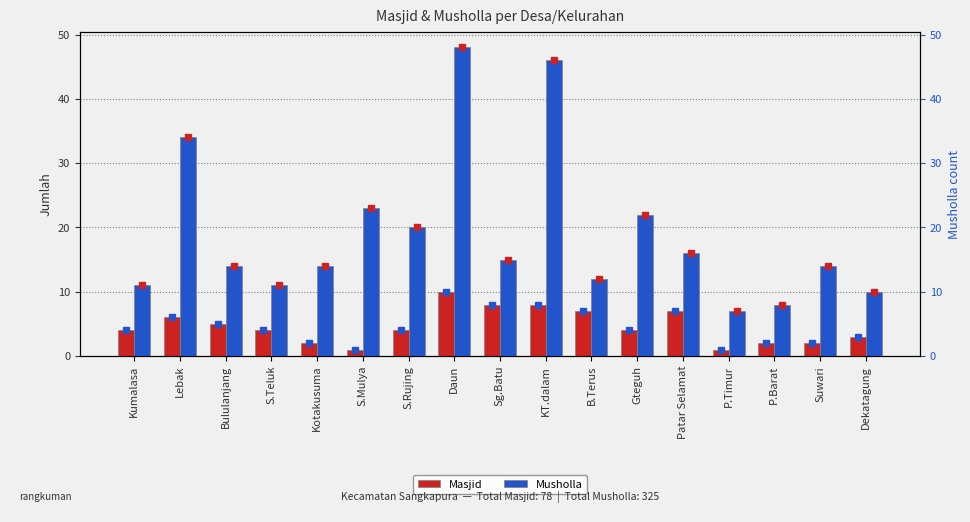

Which label corresponds to the smallest value in the chart?

S.Mulya